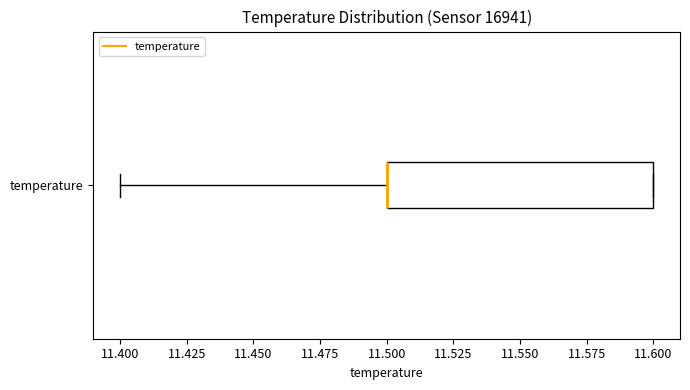

Read this box plot against the x-axis: the position of the median line, the range covered by the box, and the ends of both whiskers. The values are not printed on the chart, so give them approximately, as read against the axis.

median 11.5 (drawn on the box's left edge), box 11.5 to 11.6, whiskers 11.4 to 11.6